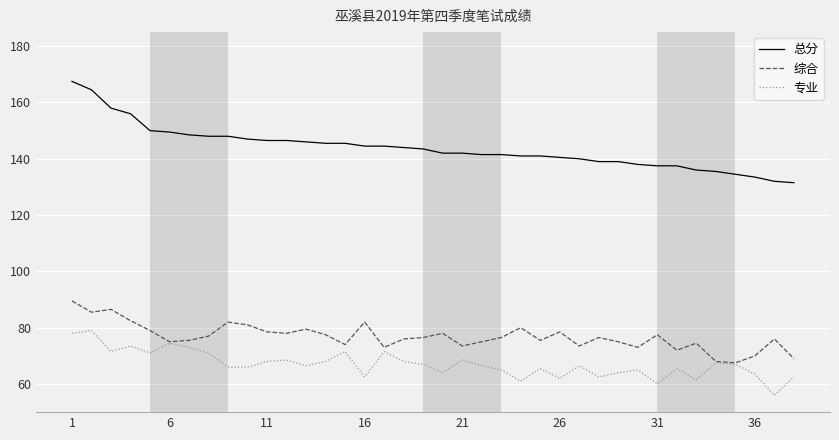

Rank the series by their maximum value, from highest to lowest.

总分, 综合, 专业